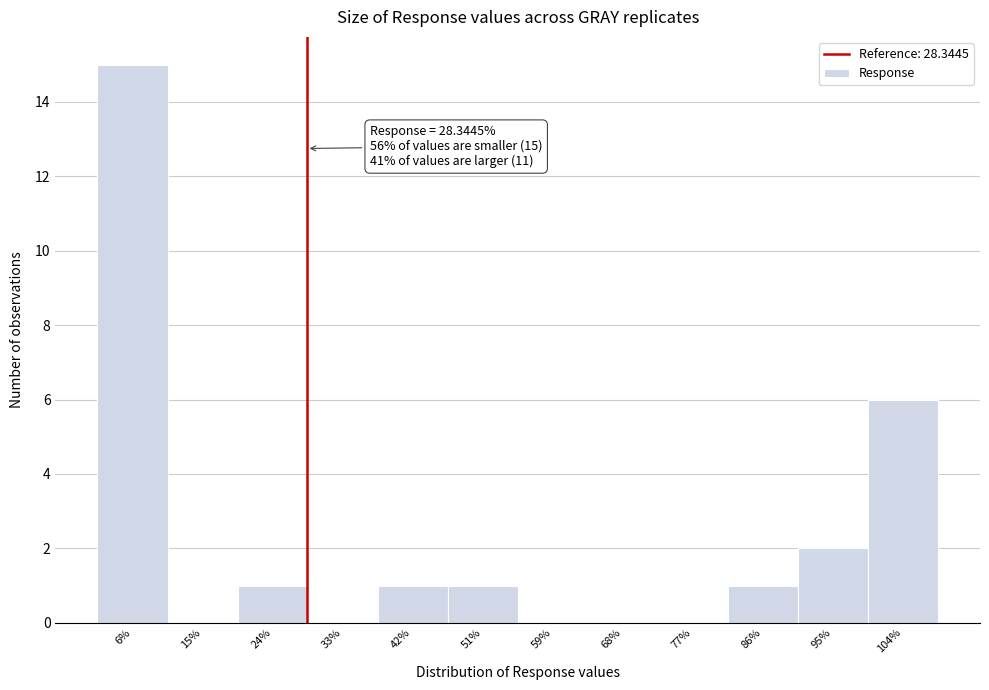

Which range on the x-axis has the tallest bar?

2 to 11